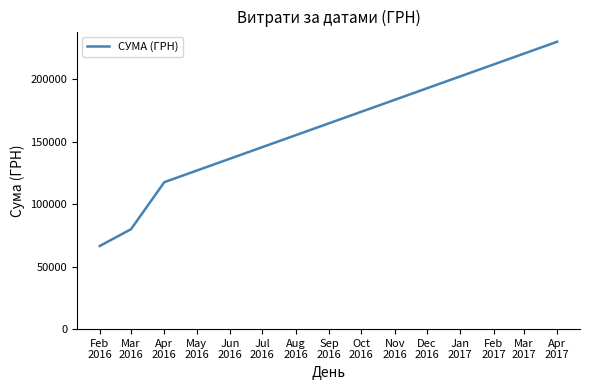

At which label is the value closest to 148265?

Apr
2016